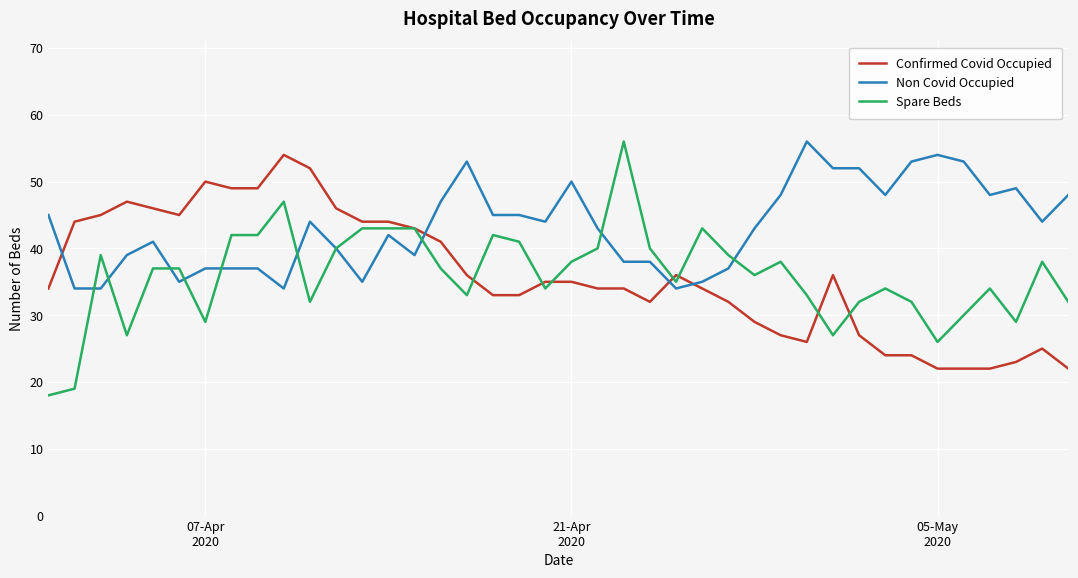

Which series has the largest range (max minus min)?

Spare Beds